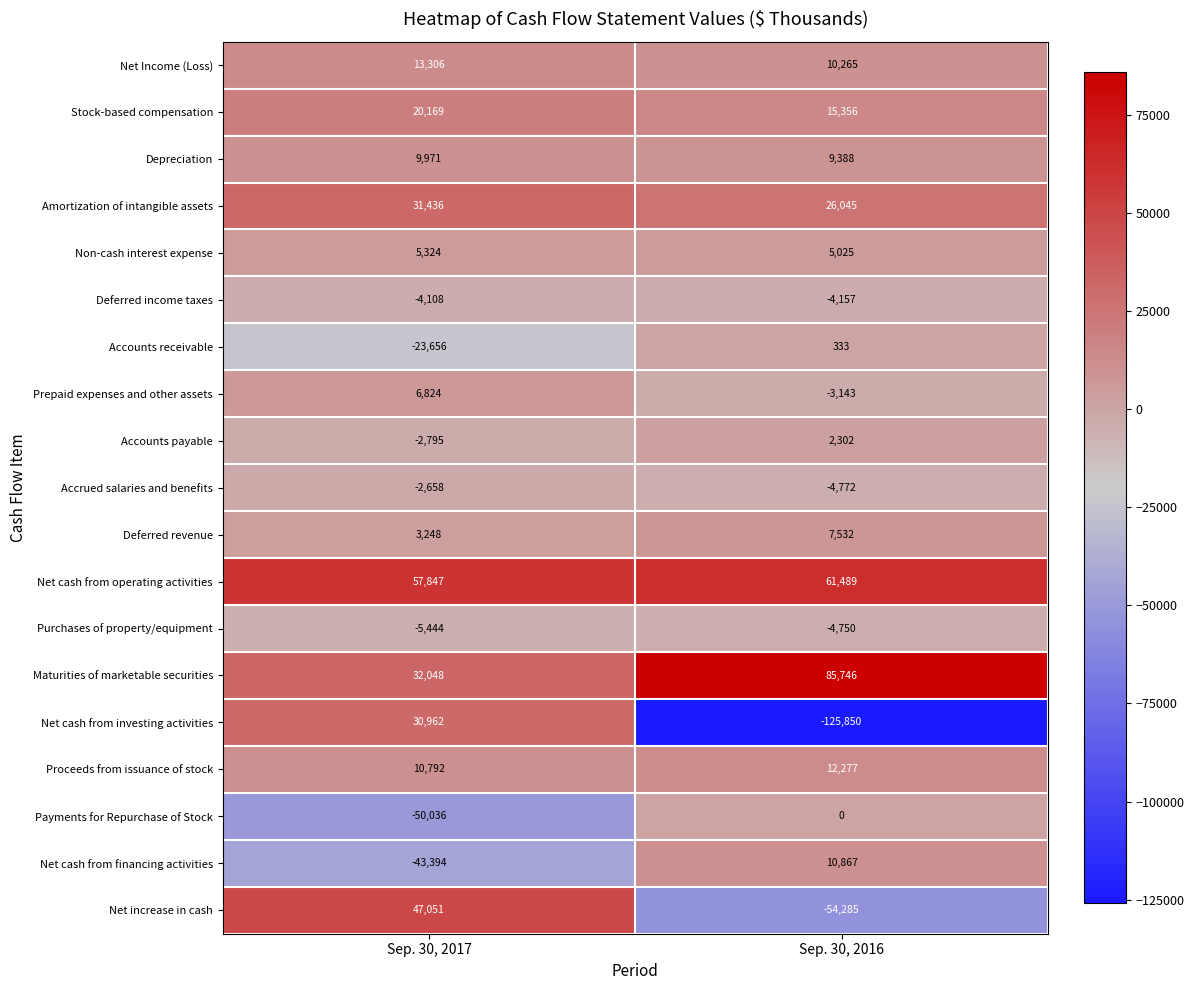

At which category is the sum across all series the highest?

Sep. 30, 2017